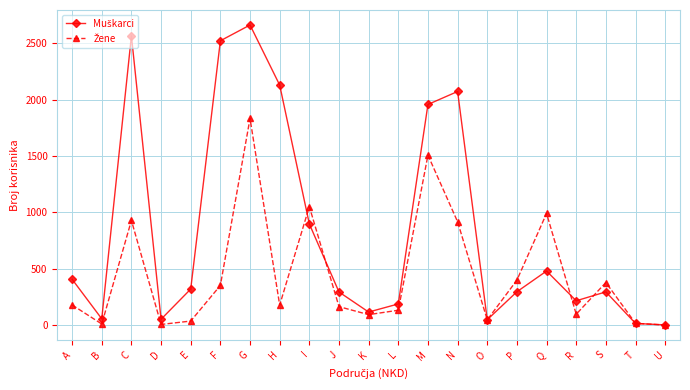

What is the maximum value shown in the chart?

2662